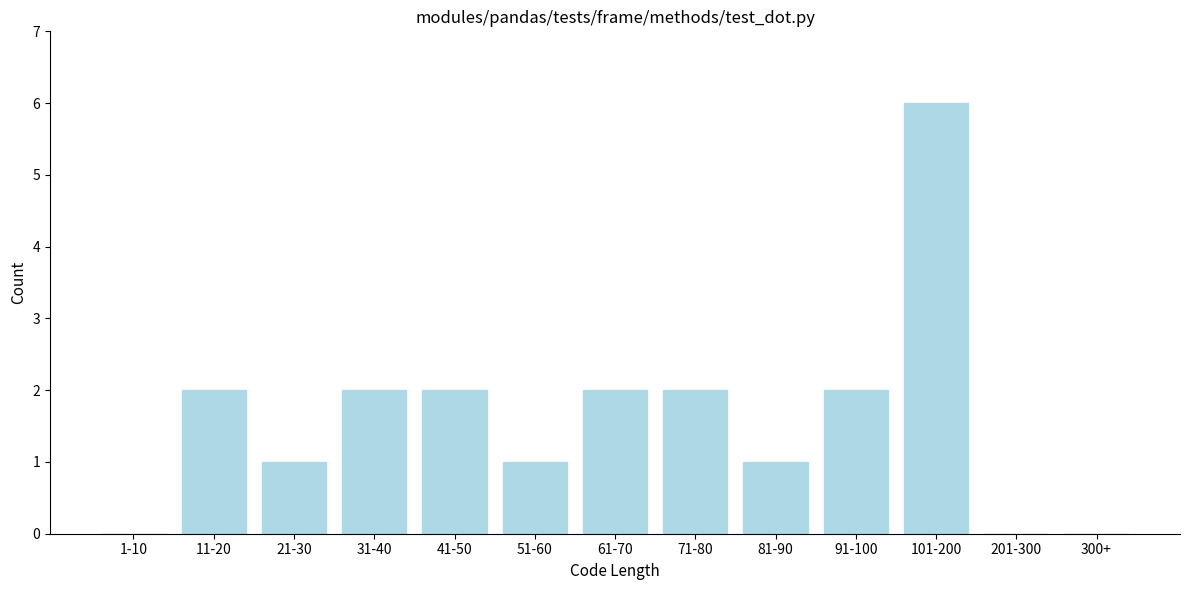

Reading left to right, list all the values displayed in this chart.

1-10=0	11-20=2	21-30=1	31-40=2	41-50=2	51-60=1	61-70=2	71-80=2	81-90=1	91-100=2	101-200=6	201-300=0	300+=0